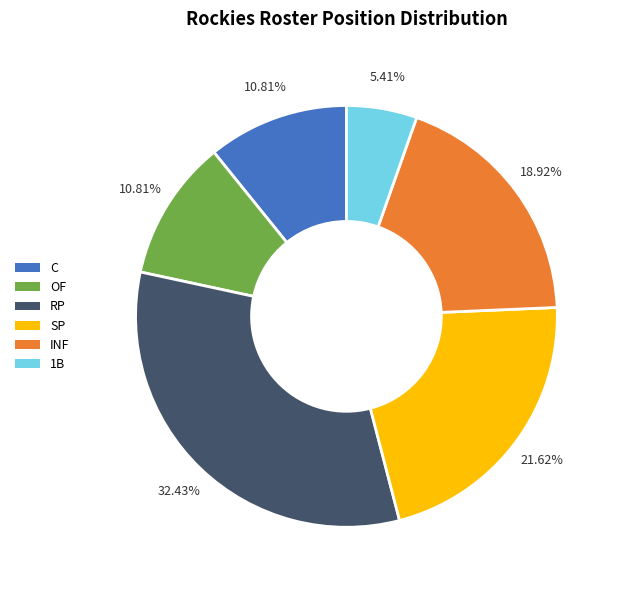

Approximately how many times larger is the value at C compared to SP?

0.5